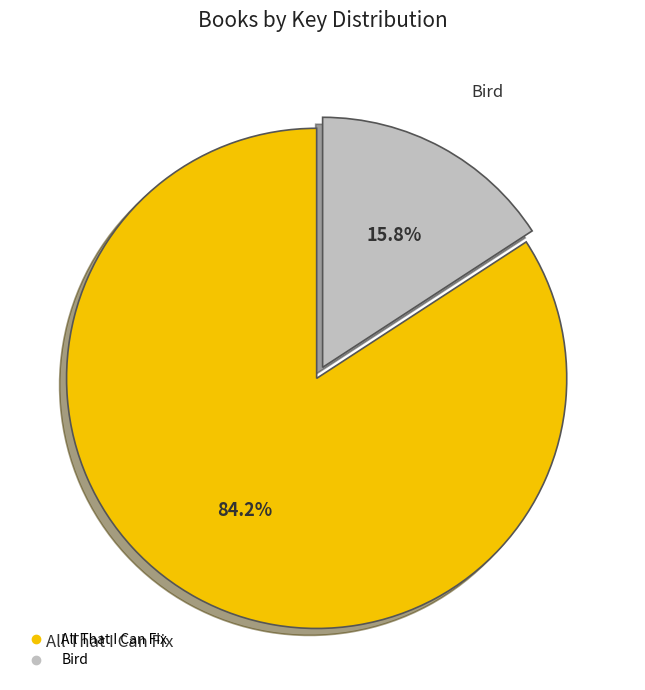

What portion of the pie excludes Bird?

84.2%